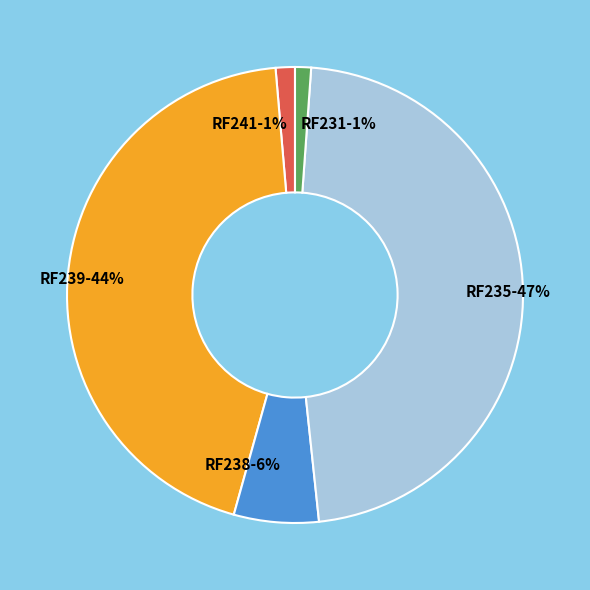

What percentage is the RF239 slice, to the nearest percent?

44%